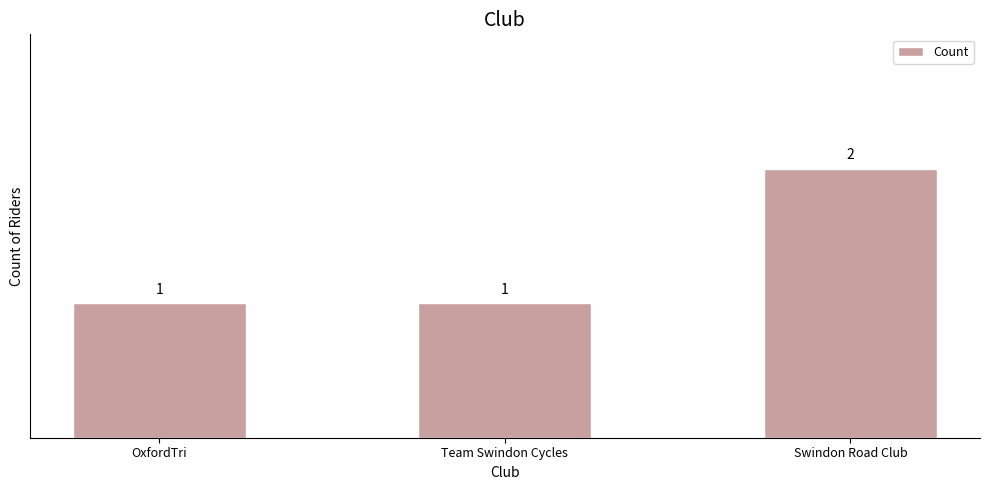

What is the value of the 1st bar from the left?

1